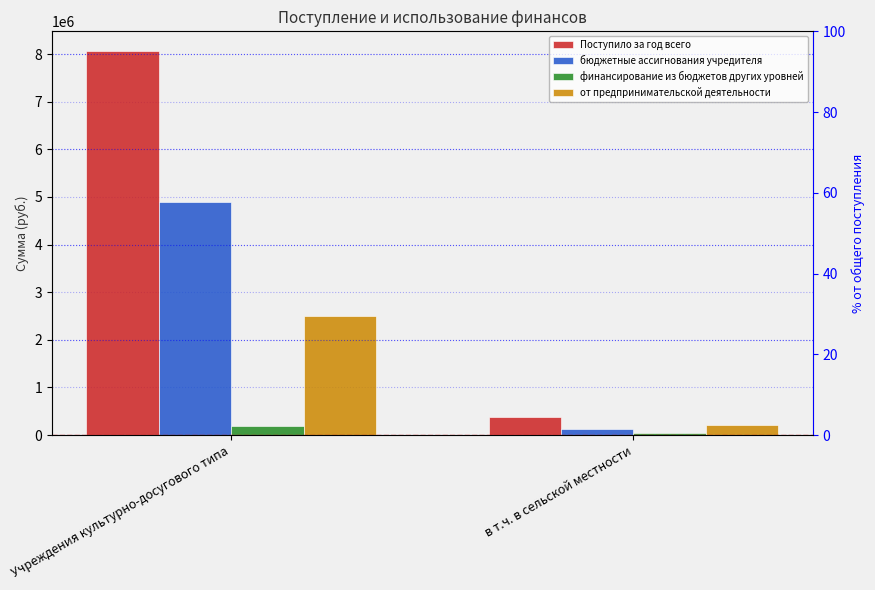

What is the spread (max minus min) of values at Учреждения культурно-досугового типа?

7874870.8